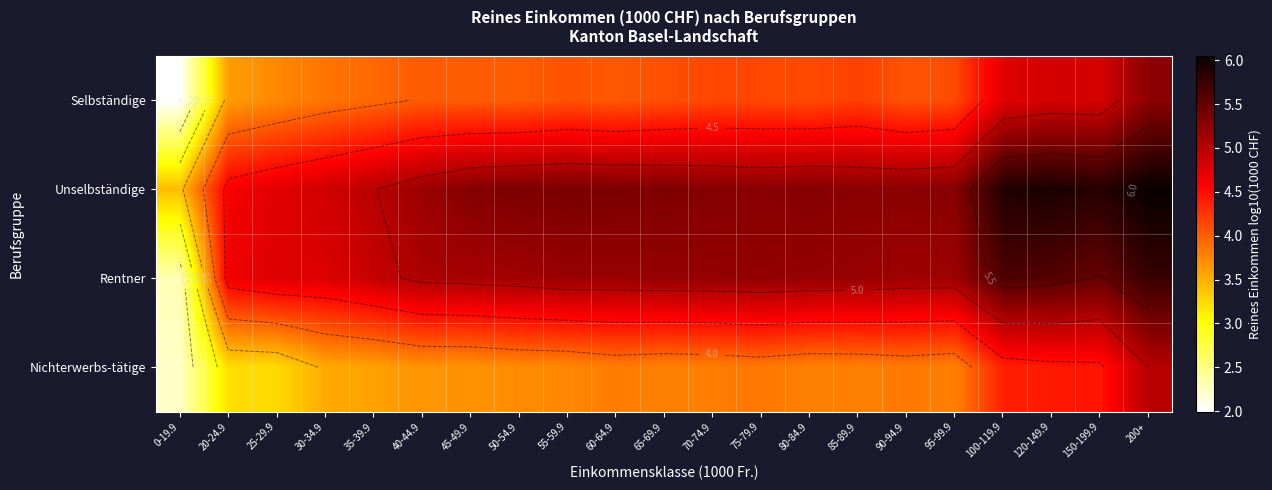

What is the total value across all series at 90-94.9?

18.3